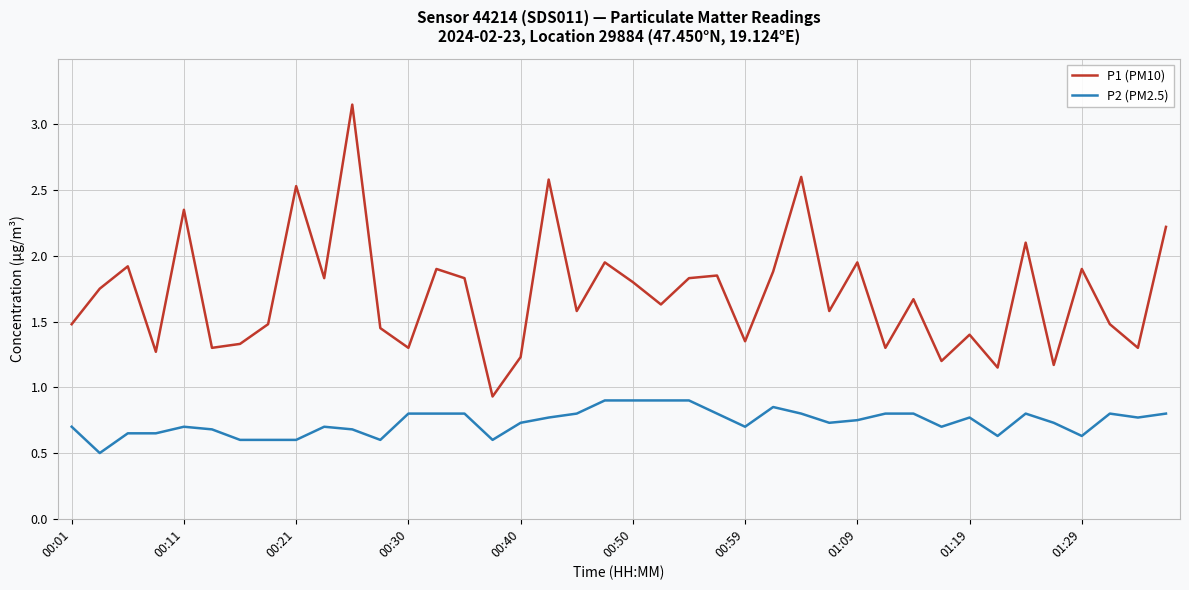

What is the difference between the maximum and minimum values in the P2 (PM2.5) series?

0.4